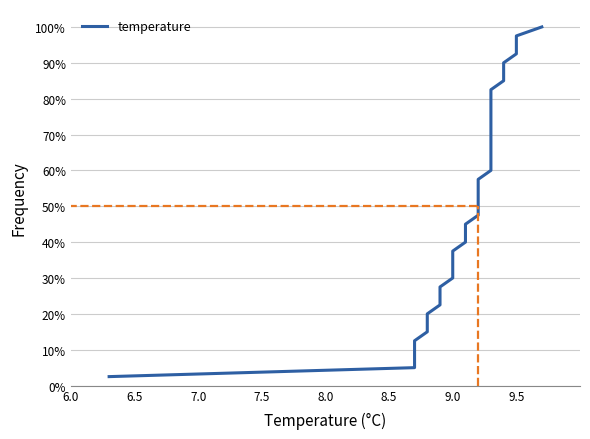

What is the difference between the second highest and minimum values?

95.0